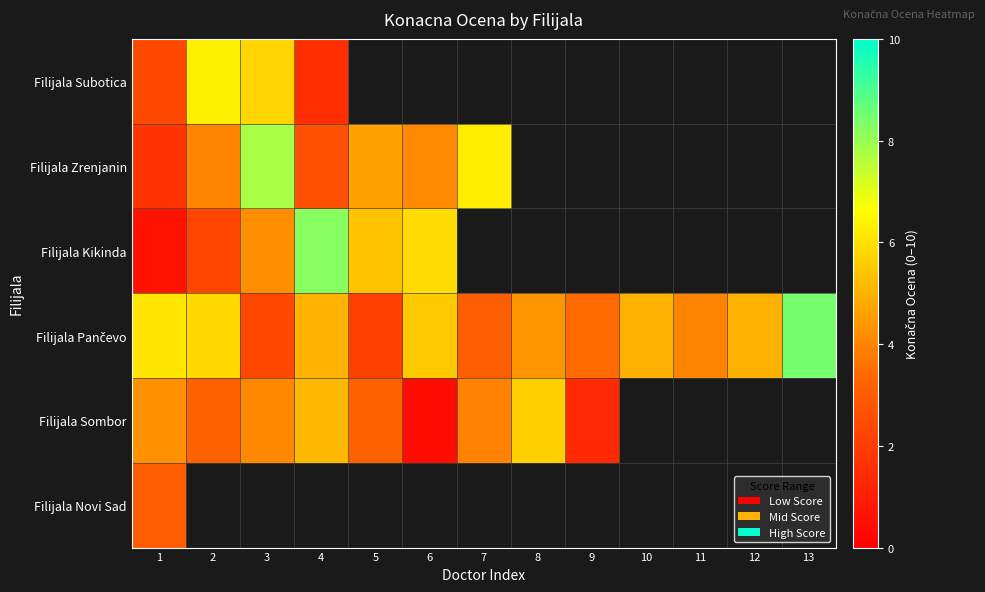

How many data points in Filijala Zrenjanin are less than 7?

6